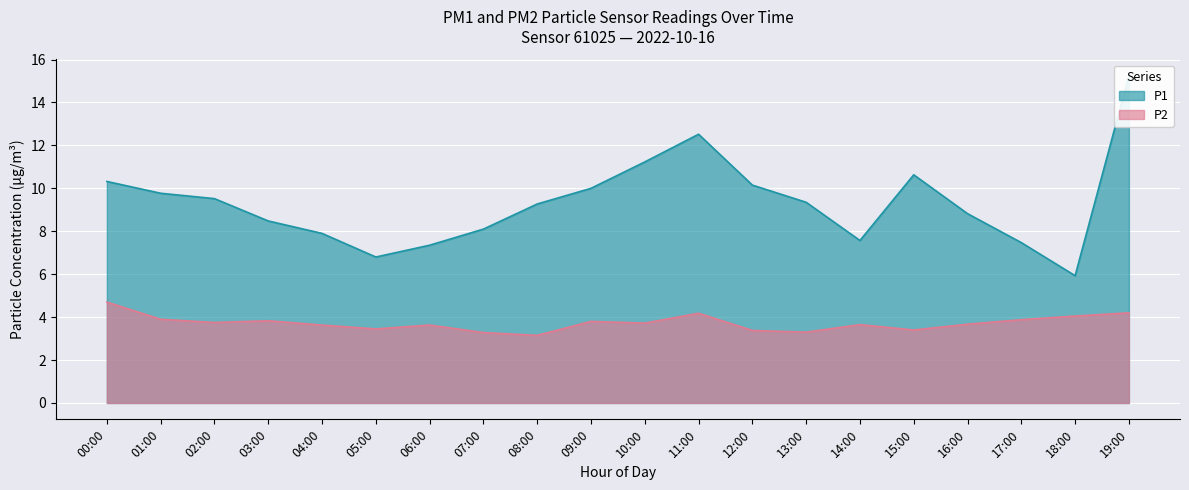

True or false: P1 and P2 cross at least once.

False